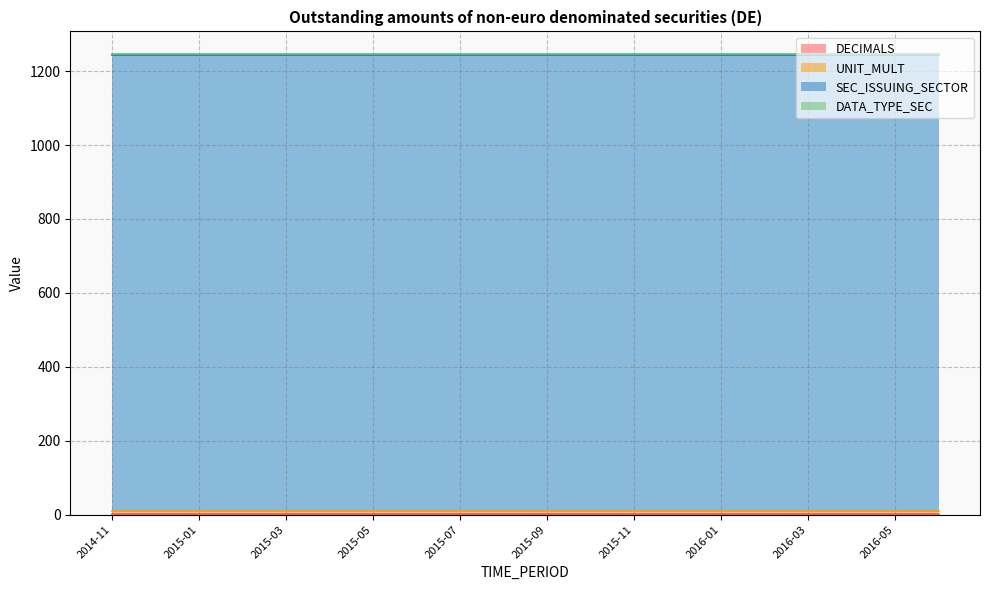

Reading right to left, transcribe all the data shown in this chart.

DECIMALS: 2016-06=3	2016-05=3	2016-04=3	2016-03=3	2016-02=3	2016-01=3	2015-12=3	2015-11=3	2015-10=3	2015-09=3	2015-08=3	2015-07=3	2015-06=3	2015-05=3	2015-04=3	2015-03=3	2015-02=3	2015-01=3	2014-12=3	2014-11=3
UNIT_MULT: 2016-06=6	2016-05=6	2016-04=6	2016-03=6	2016-02=6	2016-01=6	2015-12=6	2015-11=6	2015-10=6	2015-09=6	2015-08=6	2015-07=6	2015-06=6	2015-05=6	2015-04=6	2015-03=6	2015-02=6	2015-01=6	2014-12=6	2014-11=6
SEC_ISSUING_SECTOR: 2016-06=1235	2016-05=1235	2016-04=1235	2016-03=1235	2016-02=1235	2016-01=1235	2015-12=1235	2015-11=1235	2015-10=1235	2015-09=1235	2015-08=1235	2015-07=1235	2015-06=1235	2015-05=1235	2015-04=1235	2015-03=1235	2015-02=1235	2015-01=1235	2014-12=1235	2014-11=1235
DATA_TYPE_SEC: 2016-06=1	2016-05=1	2016-04=1	2016-03=1	2016-02=1	2016-01=1	2015-12=1	2015-11=1	2015-10=1	2015-09=1	2015-08=1	2015-07=1	2015-06=1	2015-05=1	2015-04=1	2015-03=1	2015-02=1	2015-01=1	2014-12=1	2014-11=1